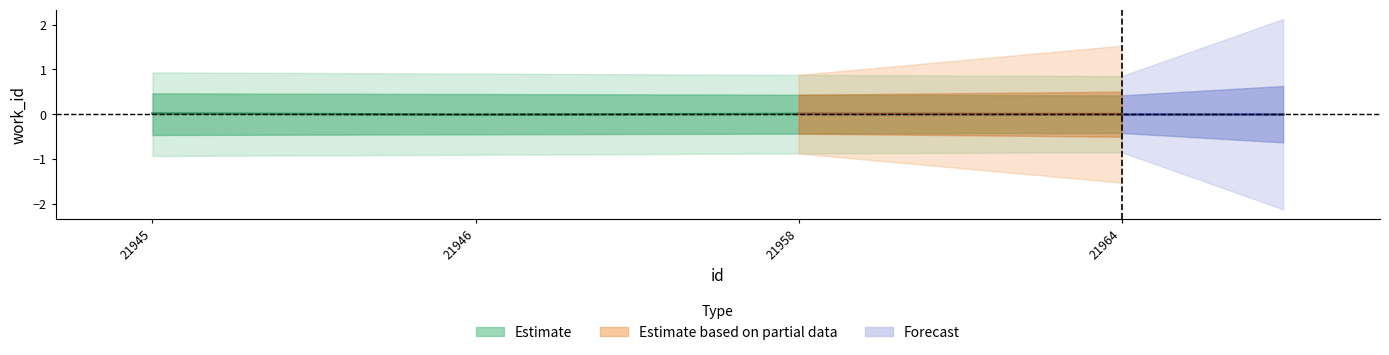

How many lines are shown in the chart?

5